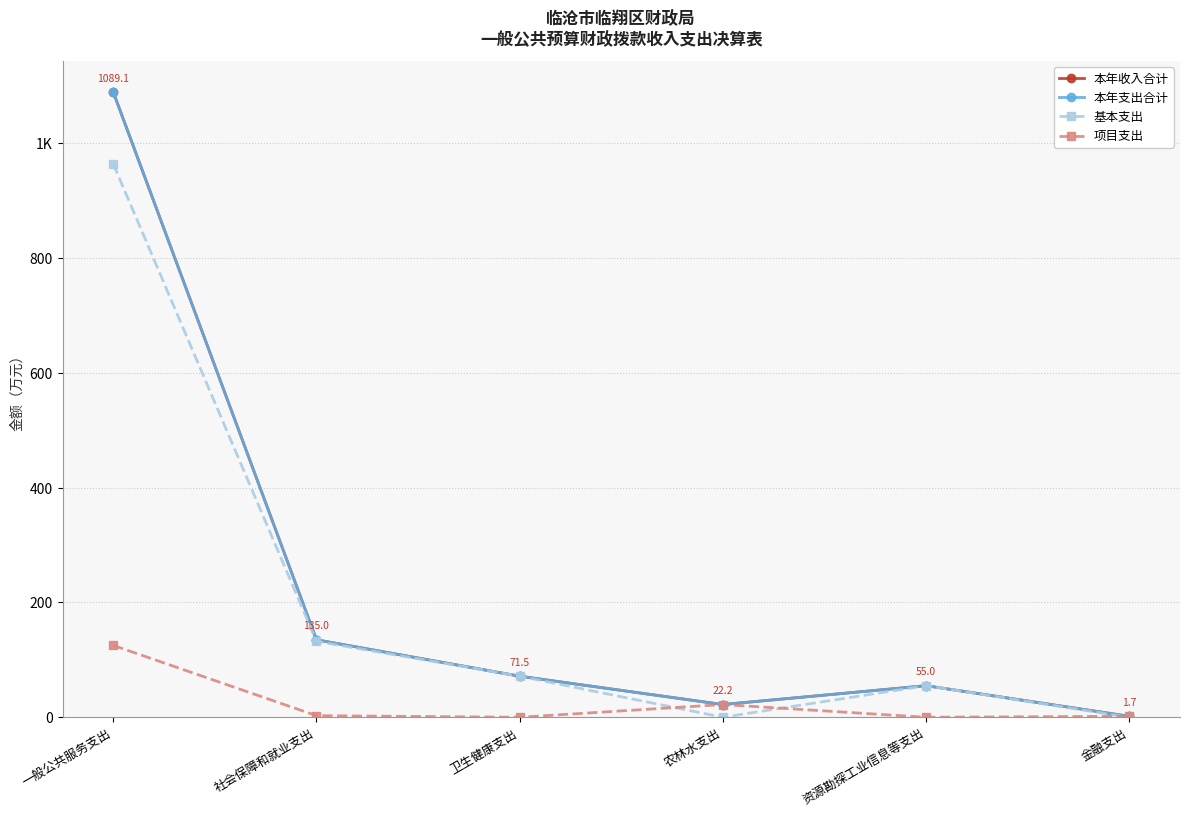

List the series in order of their peak value, highest first.

本年收入合计, 本年支出合计, 基本支出, 项目支出